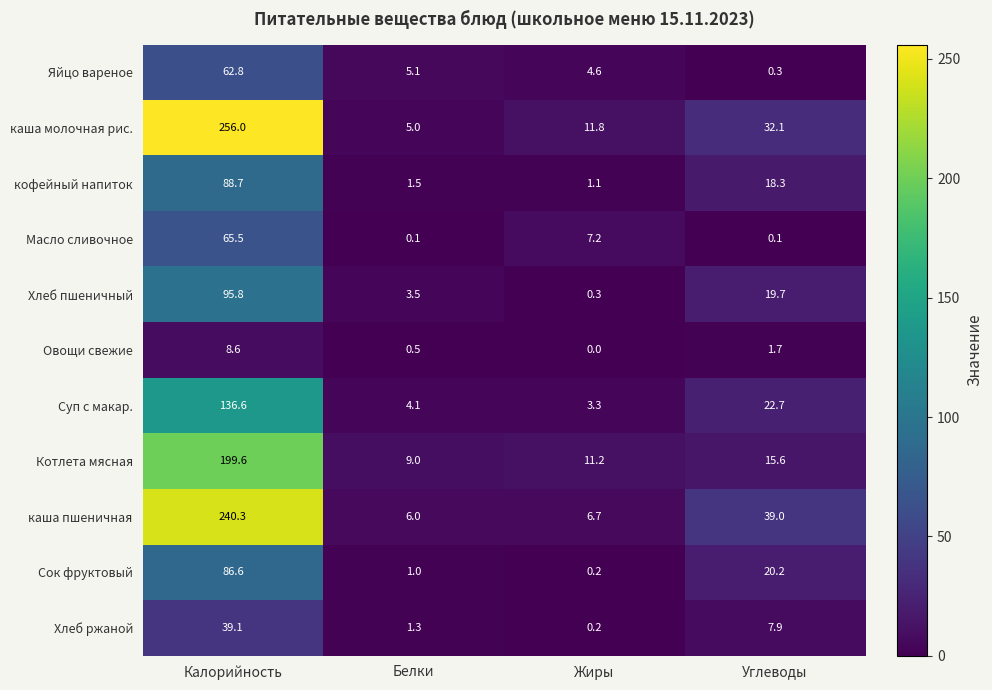

Which series changed the most between Калорийность and Углеводы?

каша молочная рис.